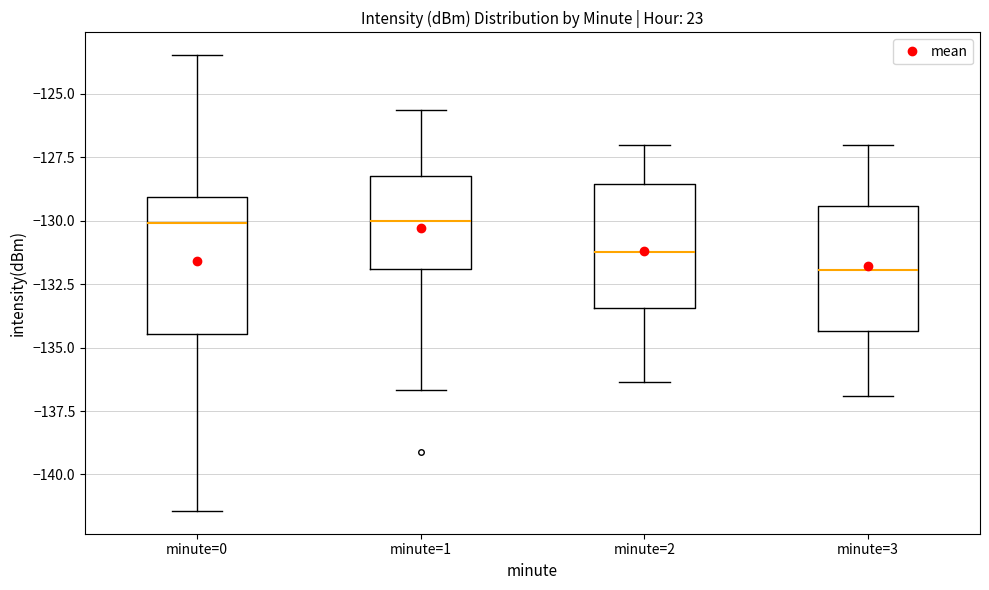

Reading left to right, transcribe this box plot: for each box, give where its median line is, the range the box spans, and where its two whiskers end, as read against the y-axis. The values are not printed on the chart, so give them approximately, as read against the axis.

minute=0: median -130.0, box -134.5 to -129.0, whiskers -141.5 to -123.5
minute=1: median -130.0, box -132.0 to -128.0, whiskers -136.5 to -125.5
minute=2: median -131.0, box -133.5 to -128.5, whiskers -136.5 to -127.0
minute=3: median -132.0, box -134.5 to -129.5, whiskers -137.0 to -127.0